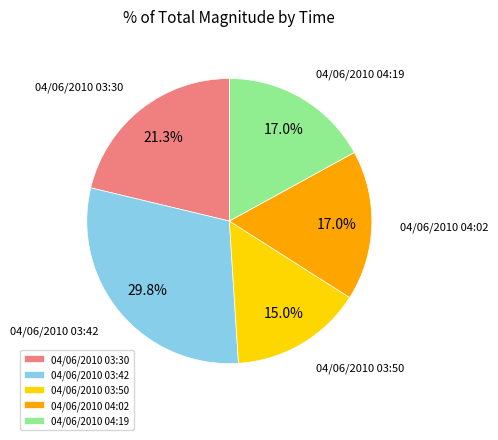

To the nearest percent, what is the difference between the largest and smallest slice percentages?

15%